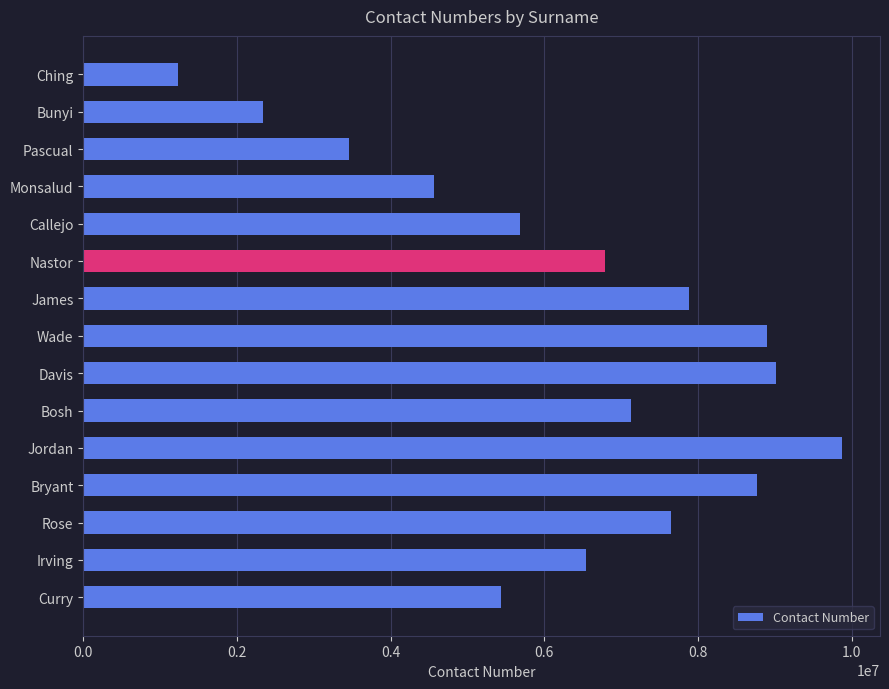

What is the sum of all values?

95271610